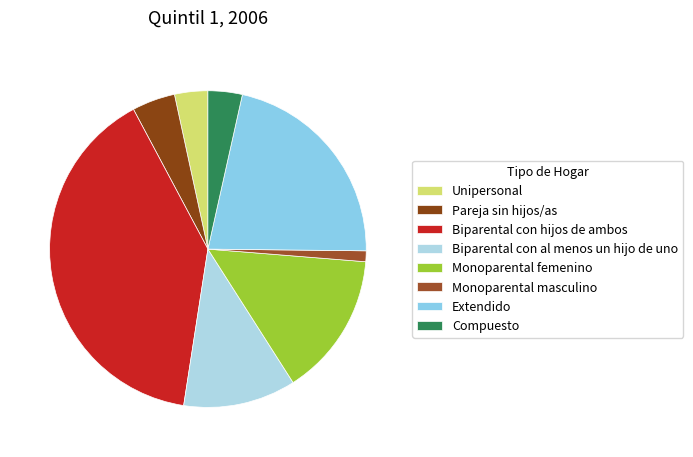

What percentage is the Pareja sin hijos/as slice, to the nearest percent?

4%